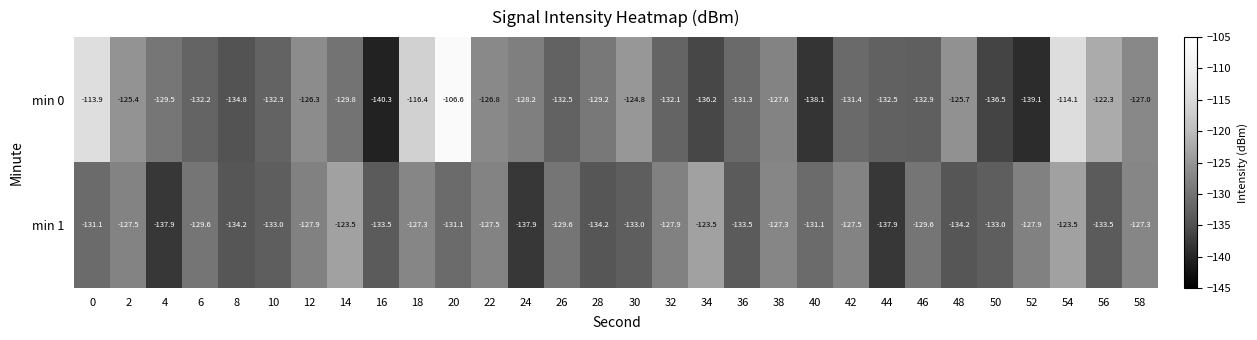

Is it true that min 1 equals -203.8 at 48?

False